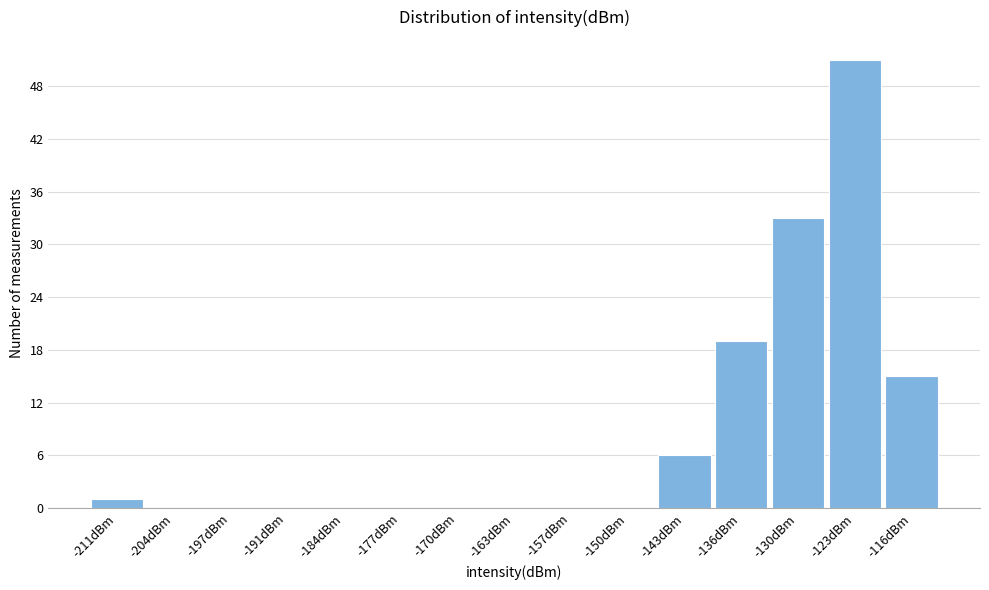

Reading left to right, transcribe all the data shown in this chart.

-211dBm=1	-204dBm=0	-197dBm=0	-191dBm=0	-184dBm=0	-177dBm=0	-170dBm=0	-163dBm=0	-157dBm=0	-150dBm=0	-143dBm=6	-136dBm=19	-130dBm=33	-123dBm=51	-116dBm=15